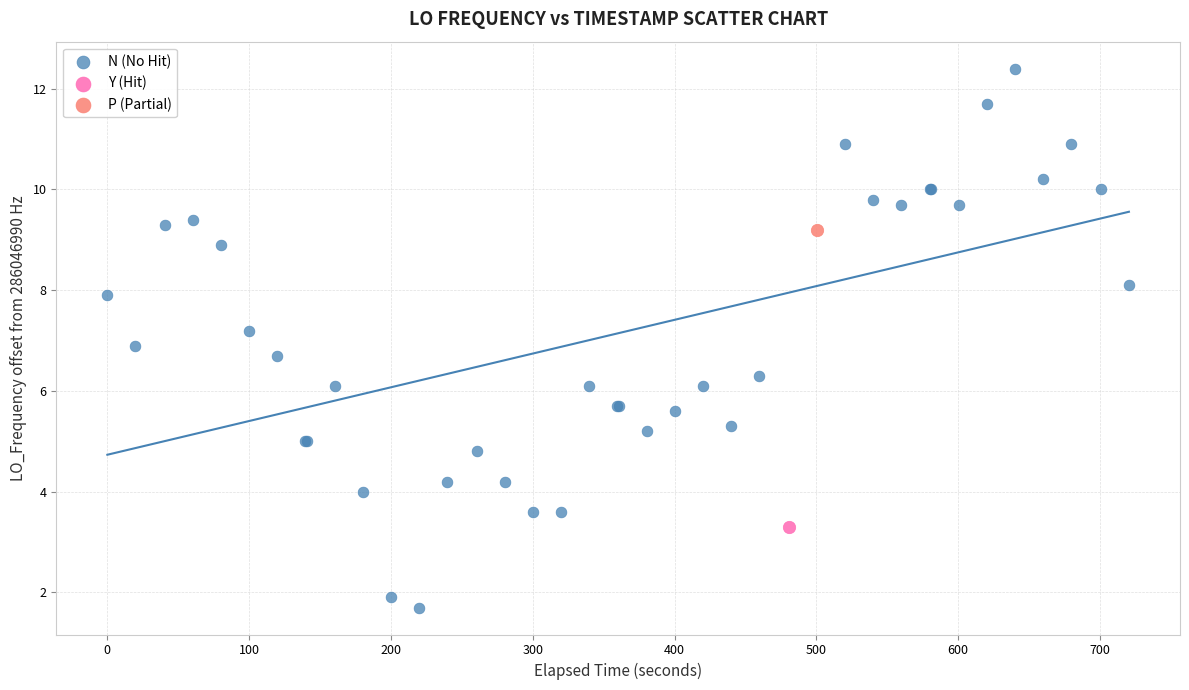

What are all the series names shown in the legend?

N (No Hit), Y (Hit), P (Partial)